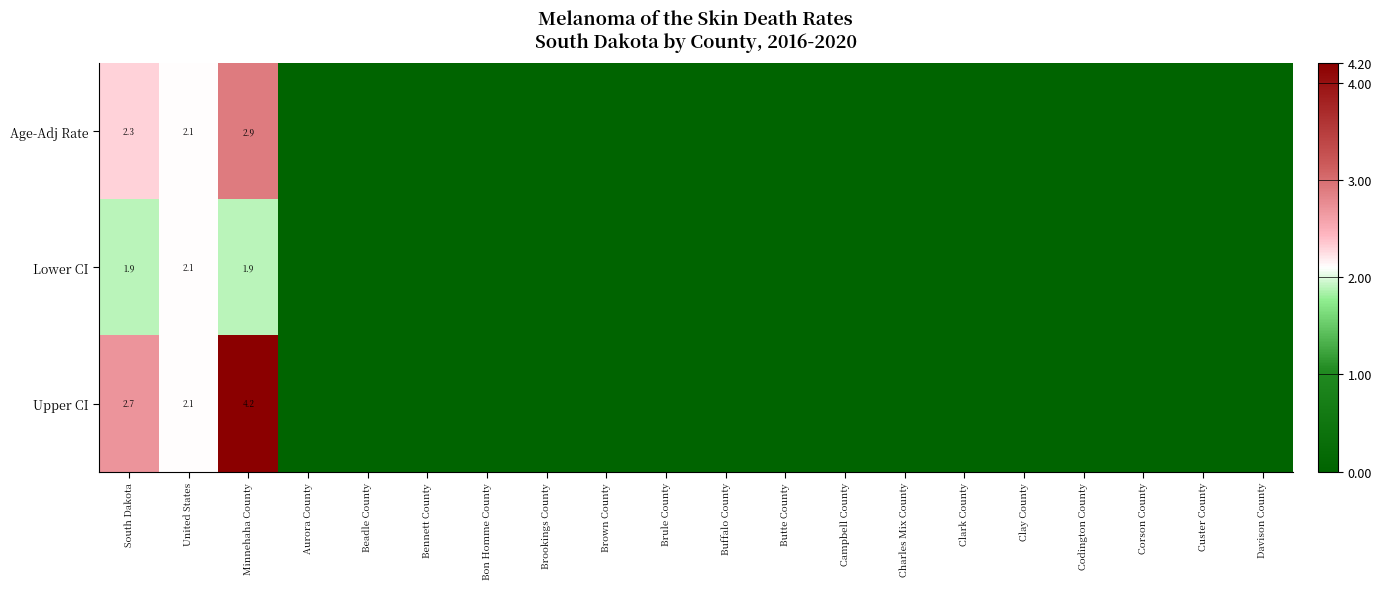

At which category is the sum across all series the highest?

Minnehaha County